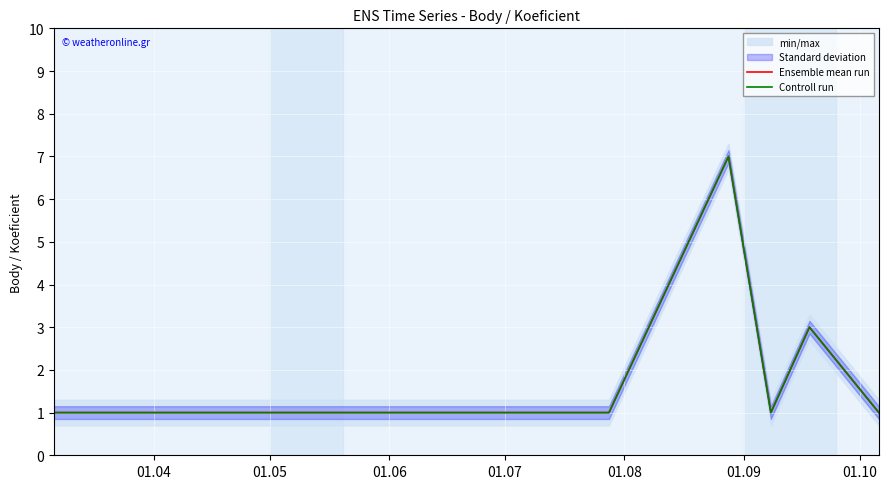

Does the chart display data point markers on the line(s)?

No